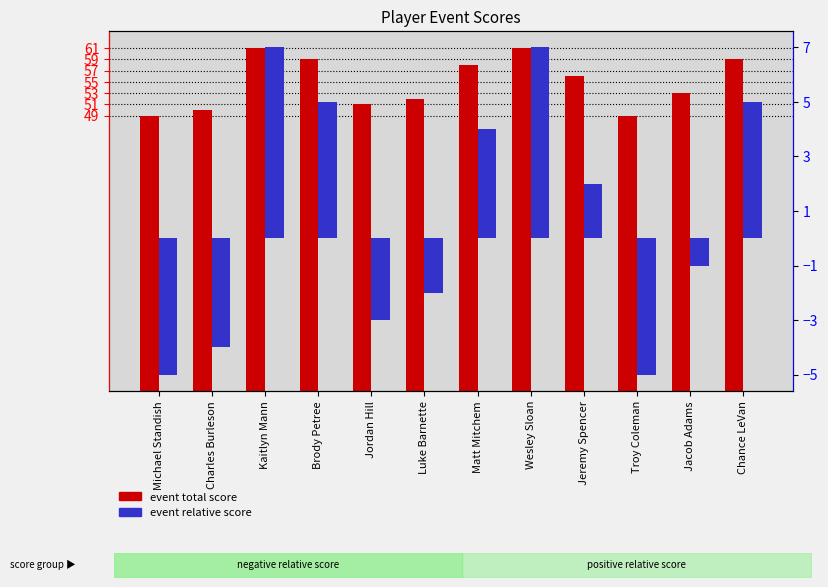

Where does the event total score series first go above 56?

Kaitlyn Mann